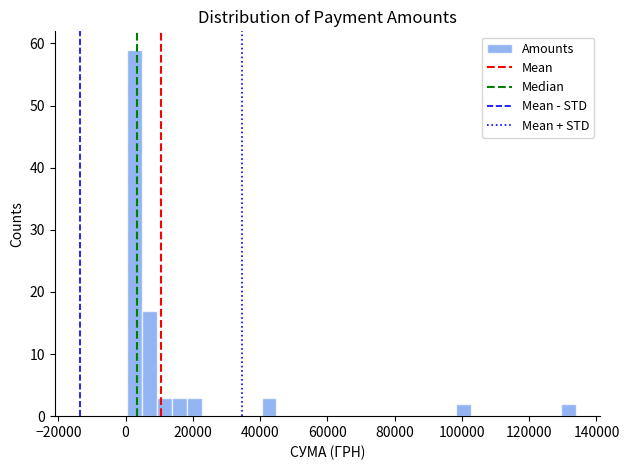

Read against the x-axis, roughly where is the centre of the tallest bar?

2000